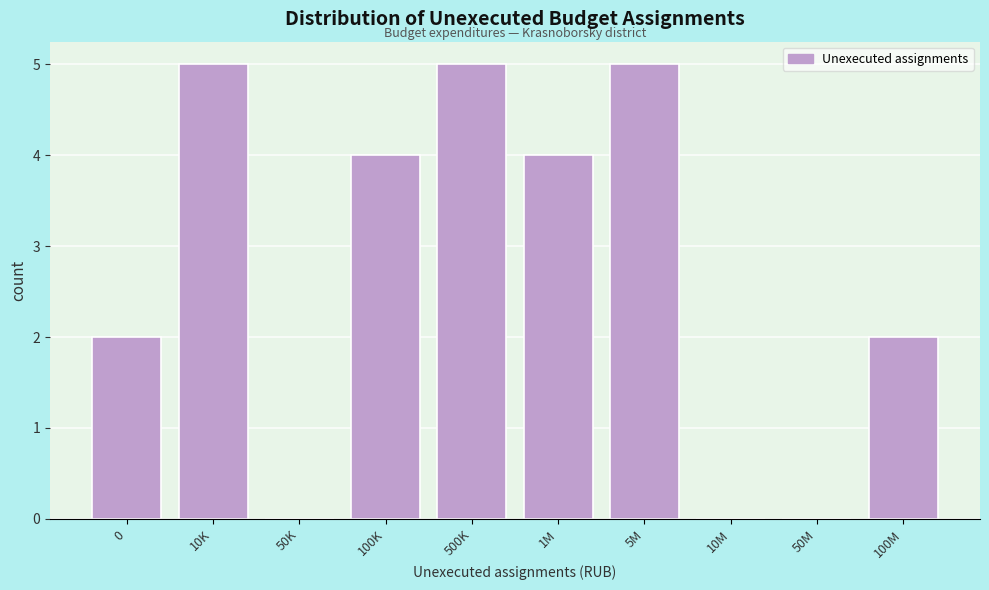

Reading left to right, list all the values displayed in this chart.

0=2	10K=5	50K=0	100K=4	500K=5	1M=4	5M=5	10M=0	50M=0	100M=2